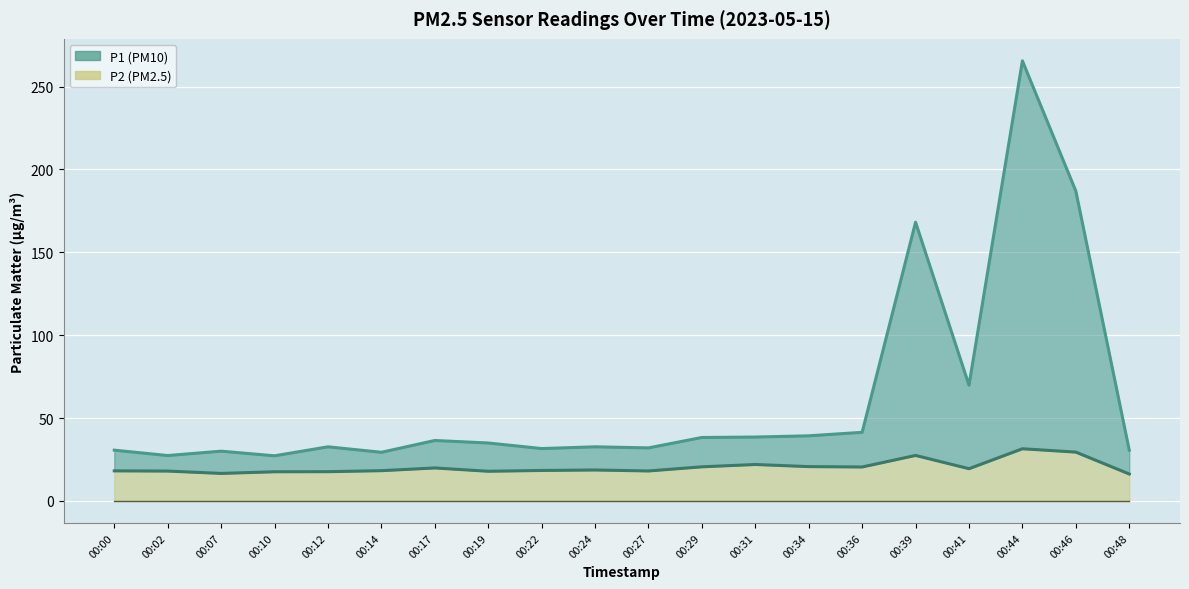

Reading left to right, list all the values displayed in this chart.

P1: 30.6	27.4	30.0	27.2	32.6	29.4	36.5	35.0	31.6	32.6	32.0	38.3	38.5	39.3	41.4	168.2	69.8	265.5	186.9	30.6
P2: 18.1	18.0	16.6	17.6	17.6	18.2	19.9	17.9	18.4	18.7	18.1	20.6	22.0	20.7	20.5	27.4	19.4	31.5	29.4	16.2